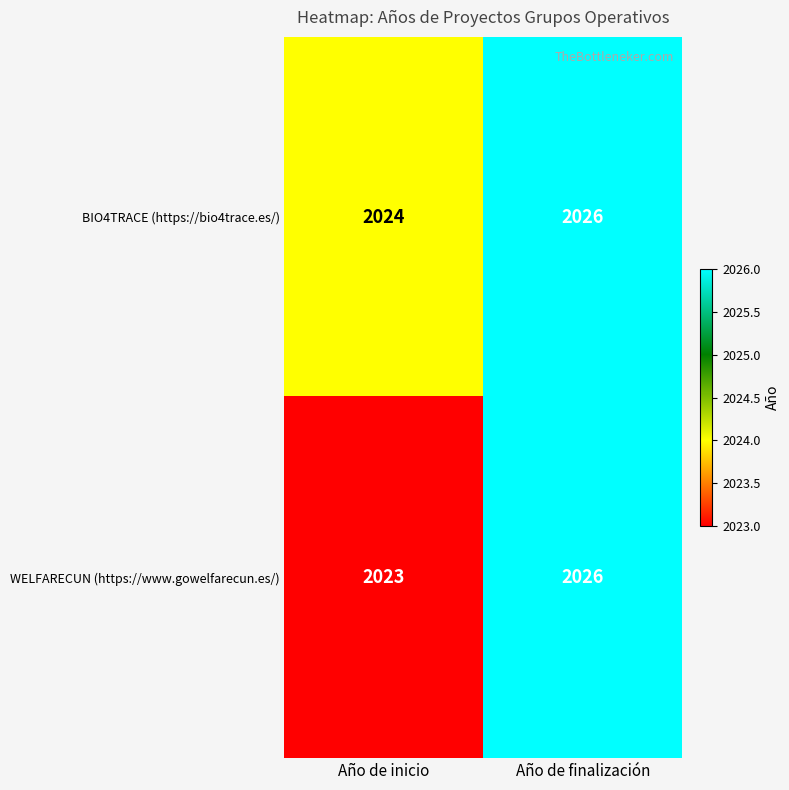

At Año de inicio, list the series in order from largest to smallest.

BIO4TRACE (https://bio4trace.es/), WELFARECUN (https://www.gowelfarecun.es/)